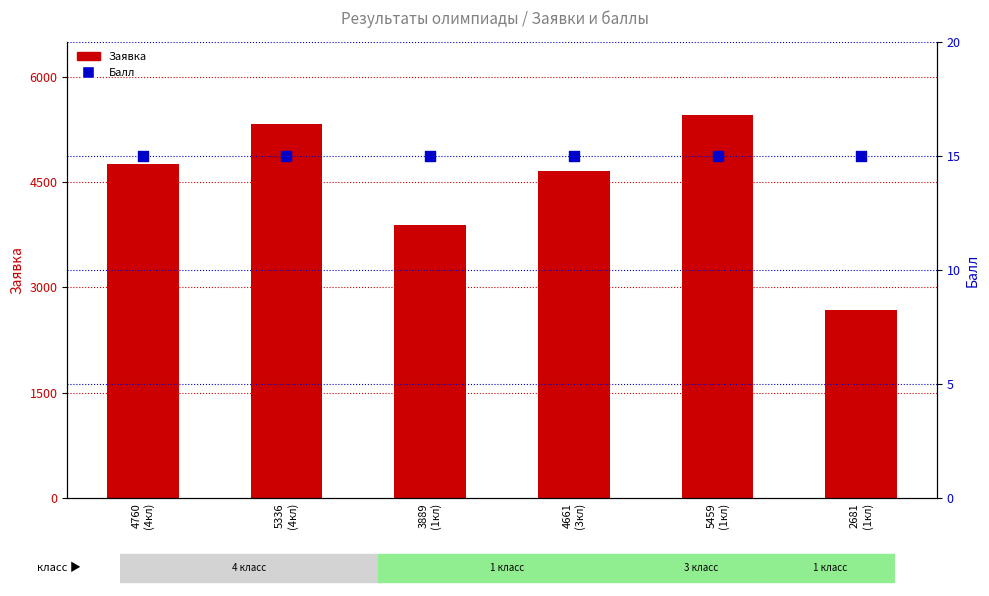

Which series has the largest total across all categories?

Заявка